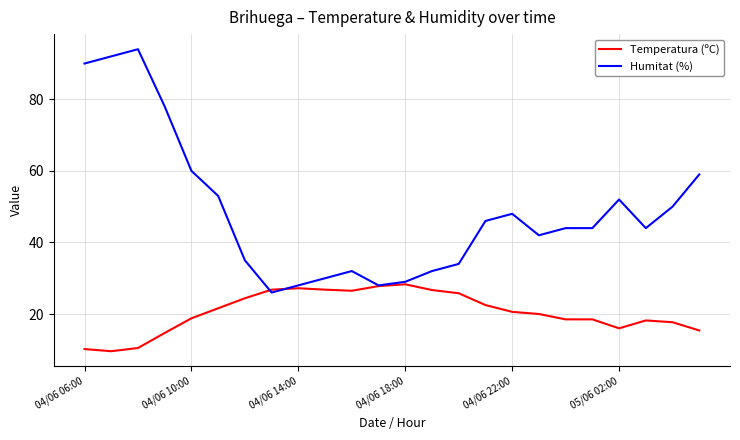

What are all the series names shown in the legend?

Temperatura (ºC), Humitat (%)